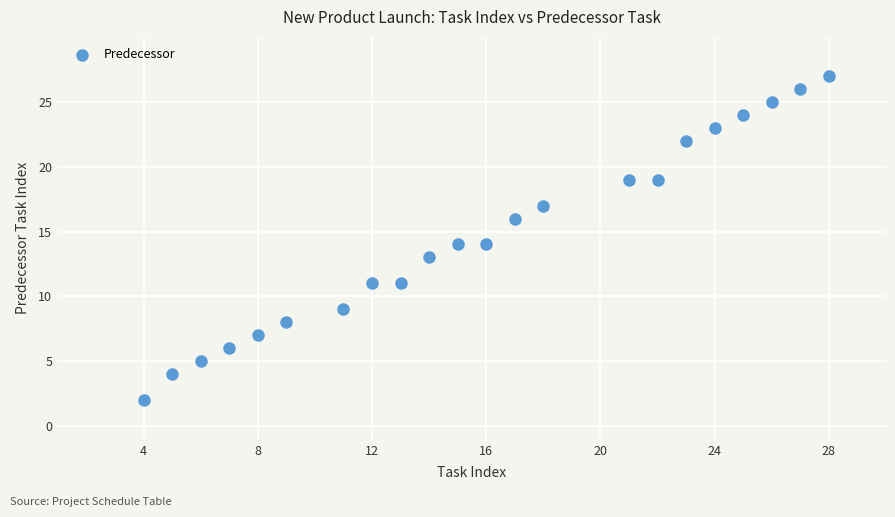

What is the range of Y values (max minus min)?

25